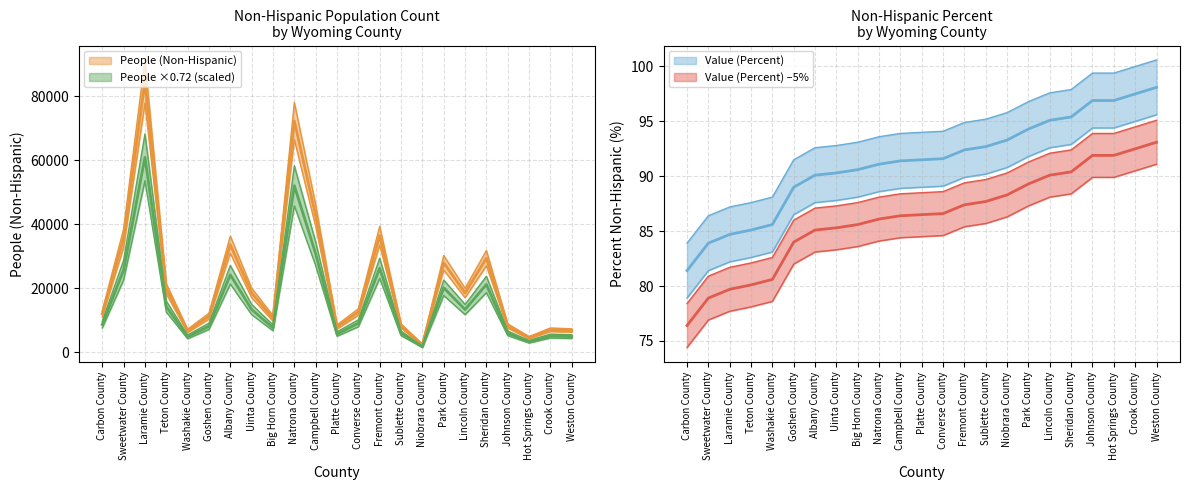

What is the difference between the maximum and minimum values in the Value (Percent) series?

16.7